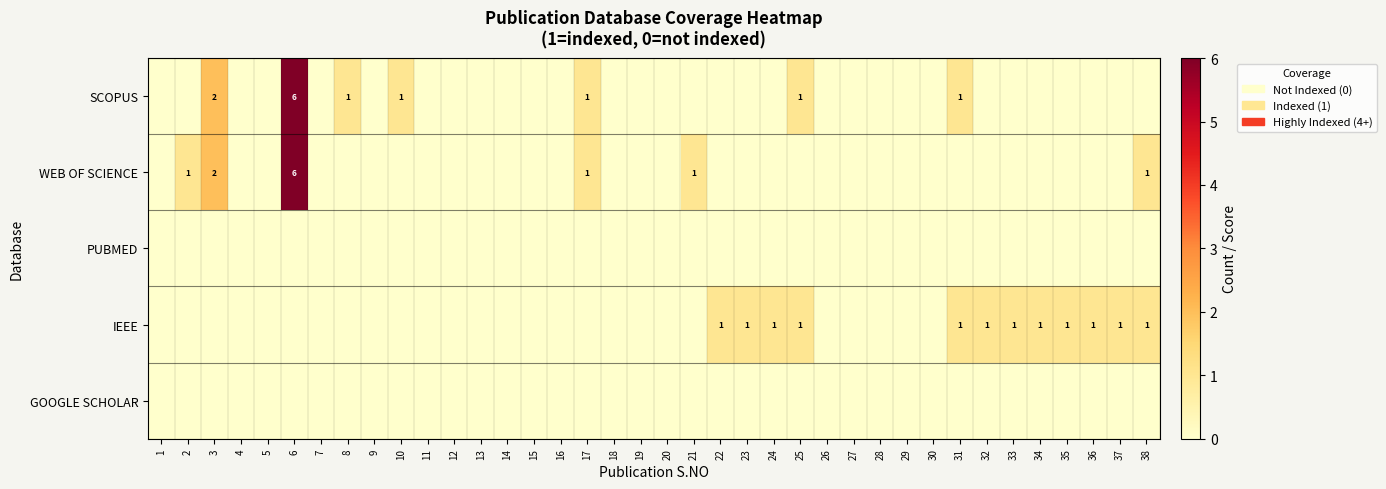

Which label corresponds to the largest value in the chart?

6